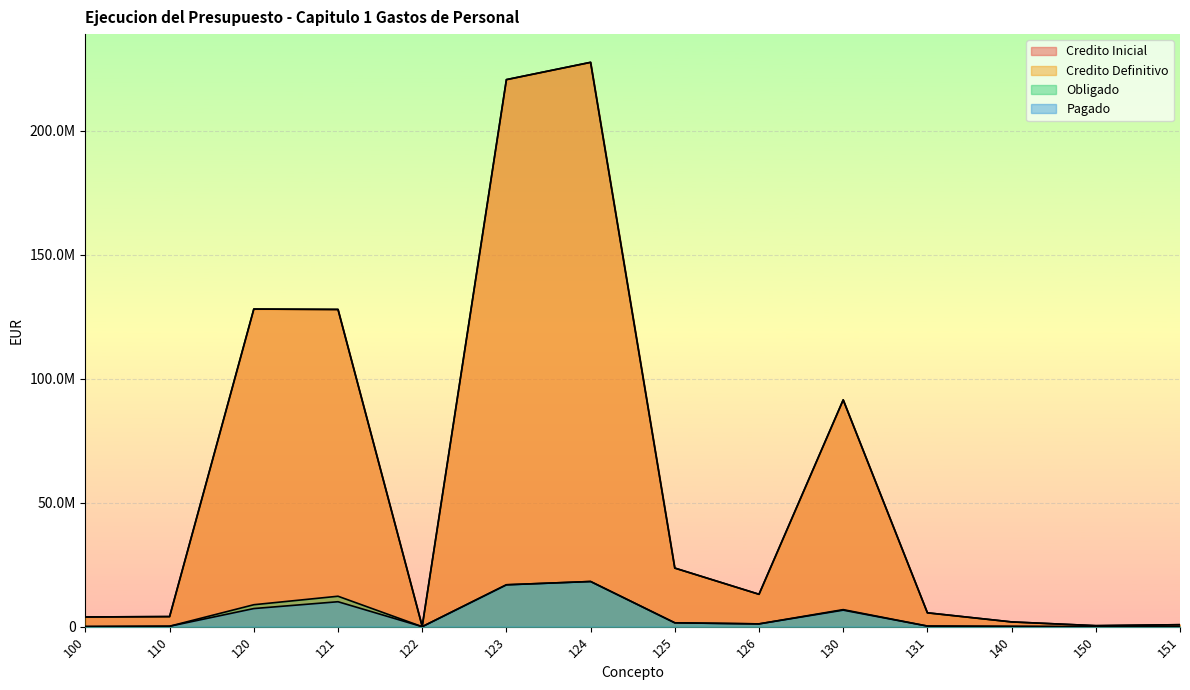

How many values in the Credito Inicial series exceed 13070000?

6